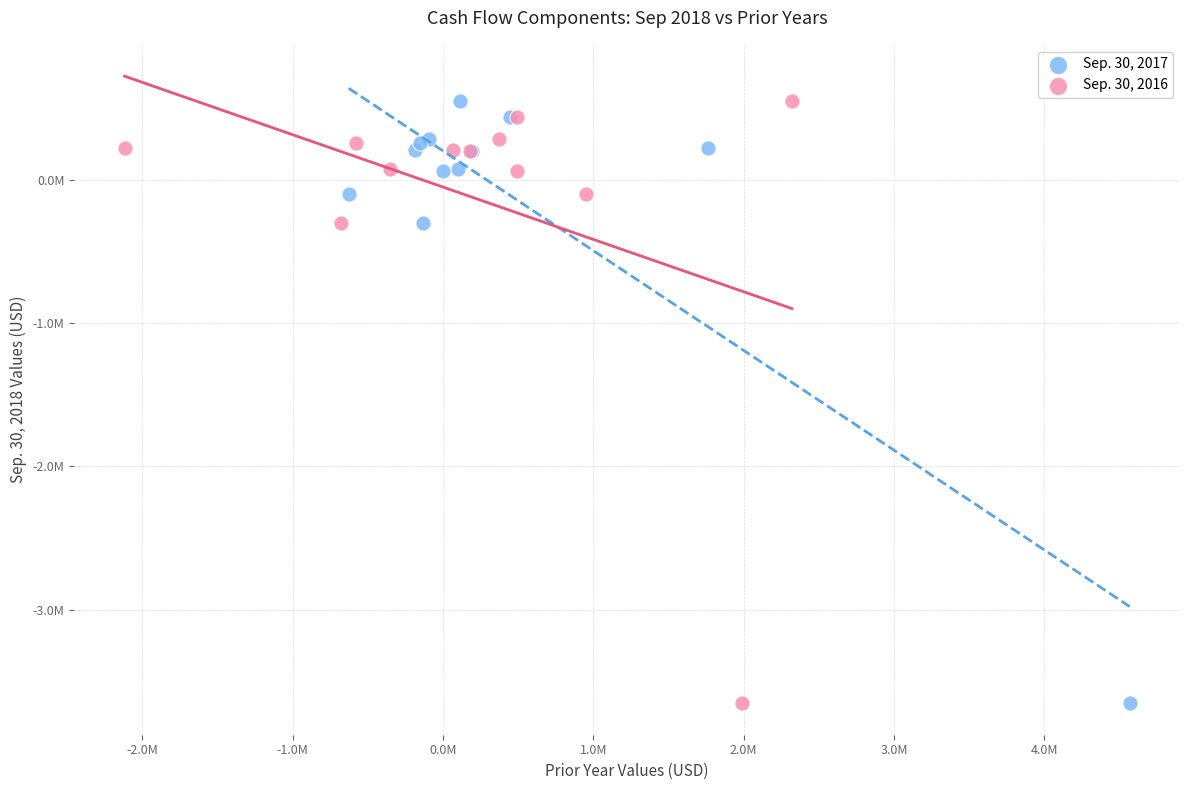

What are all the series names shown in the legend?

Sep. 30, 2017, Sep. 30, 2016